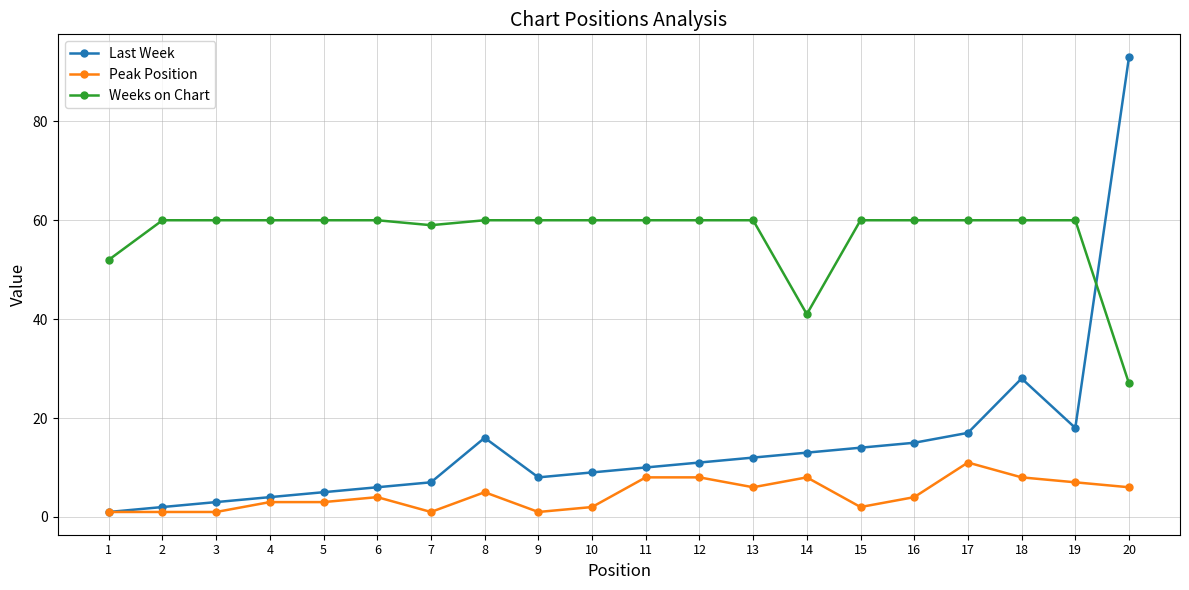

What are all the series names shown in the legend?

Last Week, Peak Position, Weeks on Chart